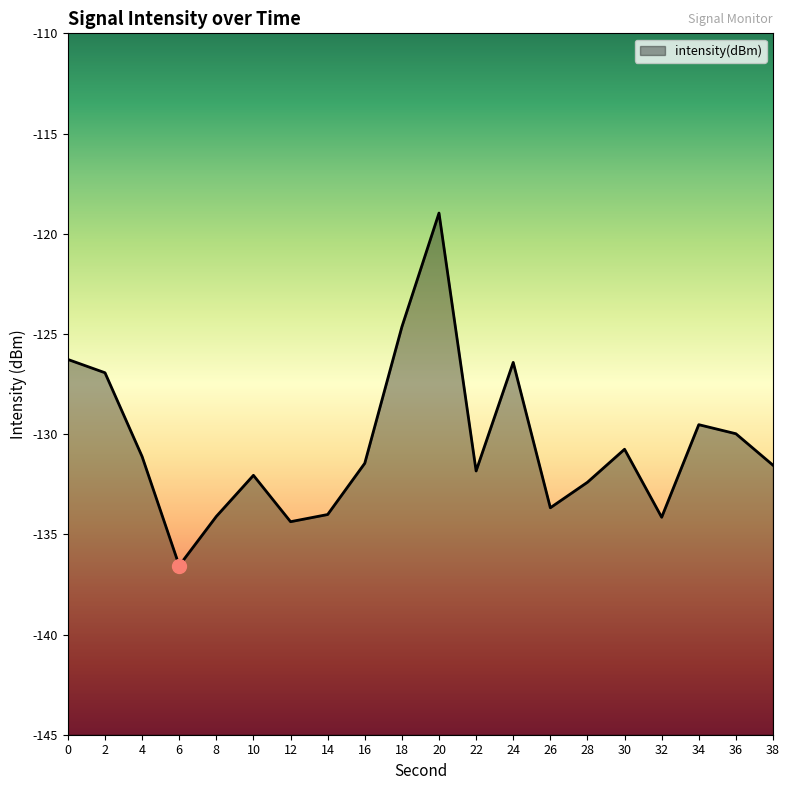

What is the difference between the maximum and minimum values?

17.6